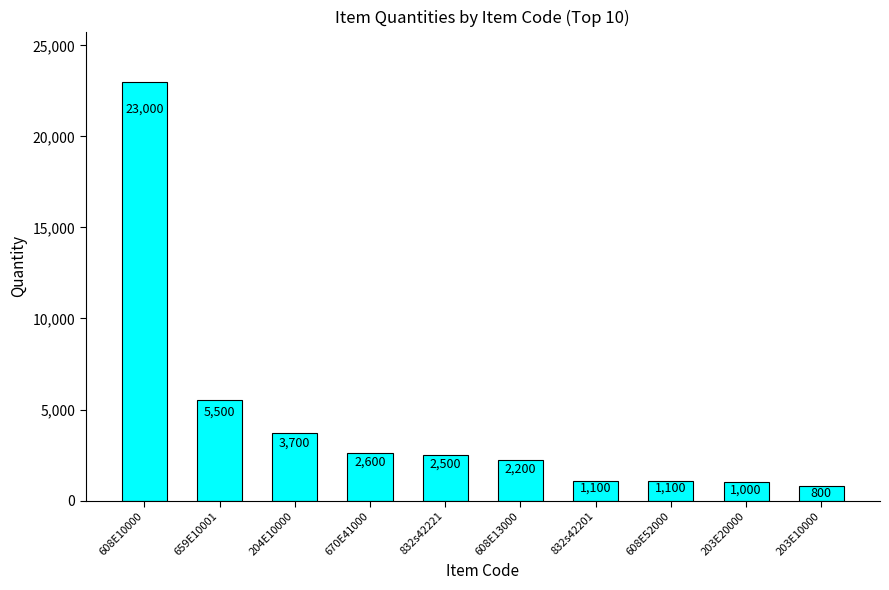

Is it true that the value at 670E41000 is 4095?

False